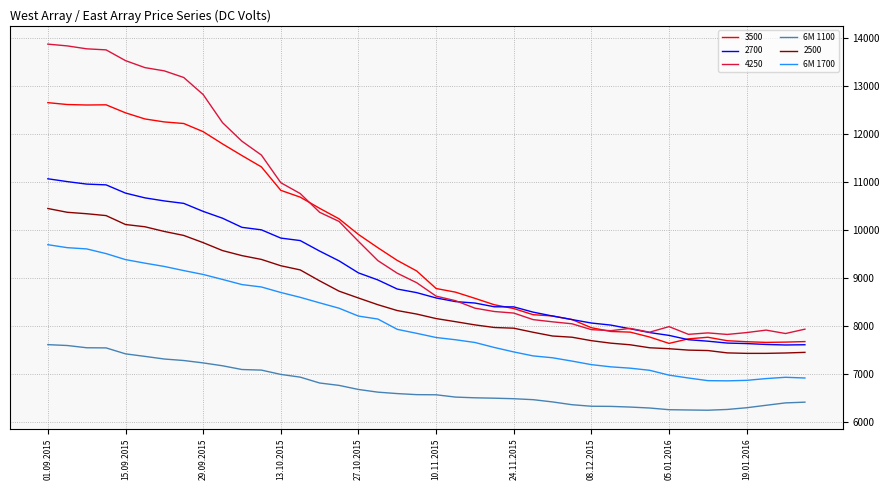

True or false: 2700 and 6M 1700 cross at least once.

False